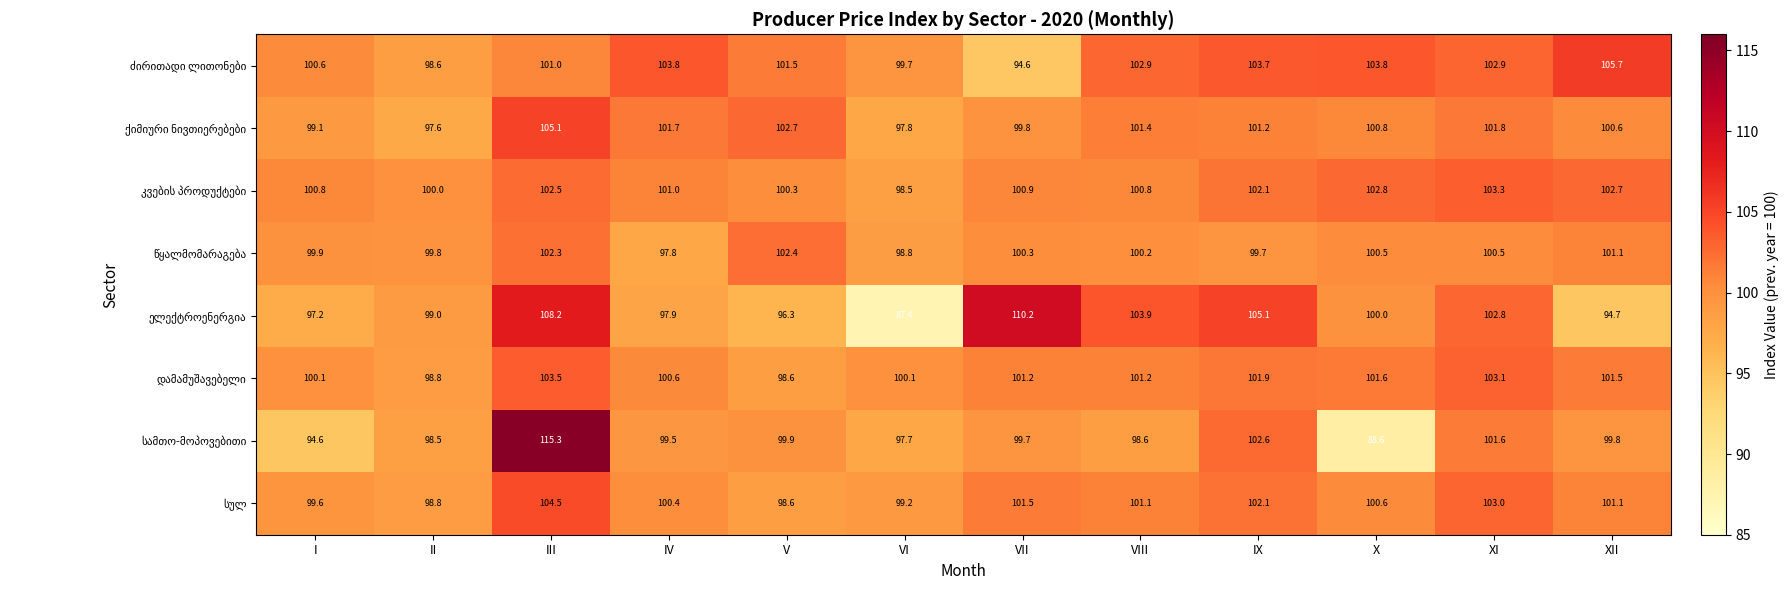

What is the difference between the highest and lowest values at IV?

6.0